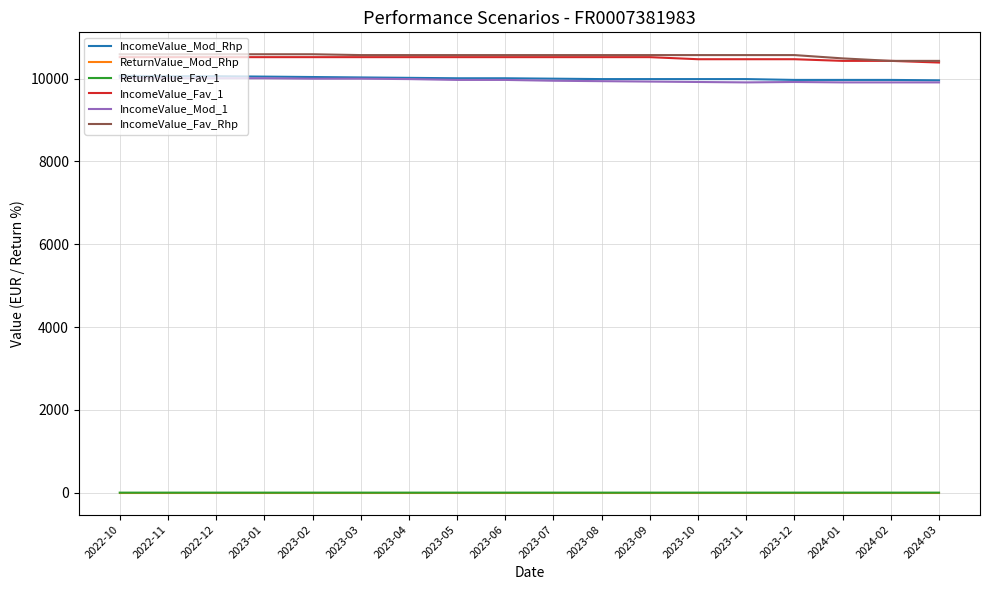

True or false: ReturnValue_Fav_1 and IncomeValue_Fav_1 cross at least once.

False